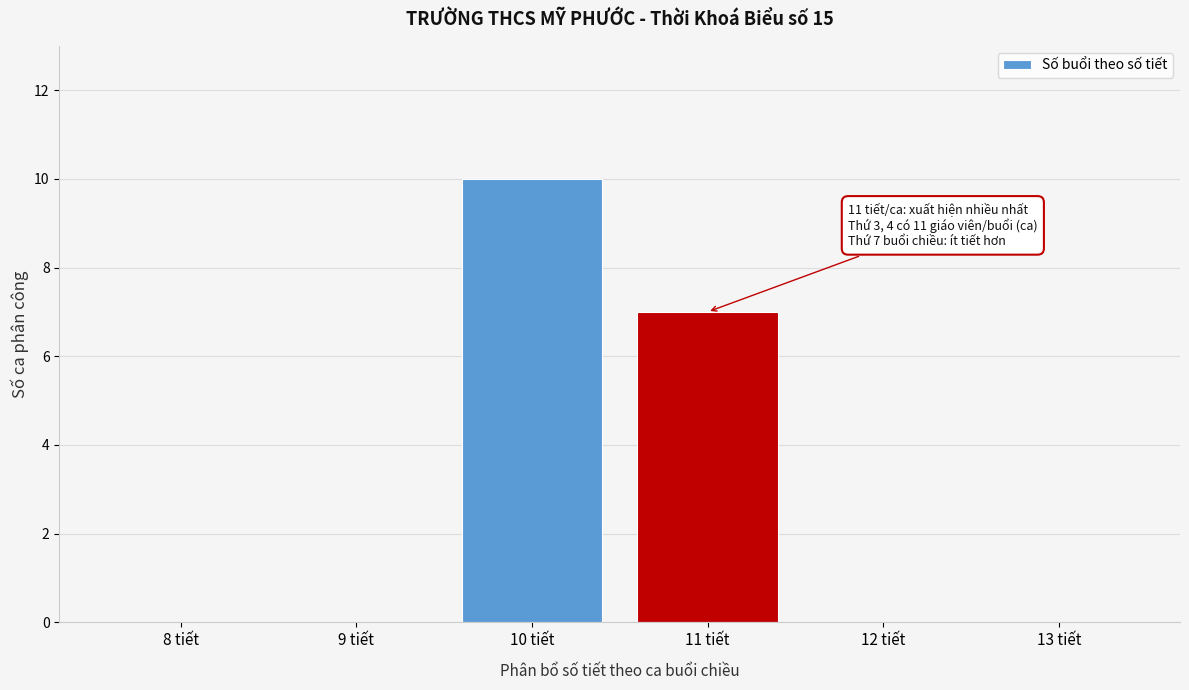

Reading right to left, extract all data points from this chart.

13 tiết=0	12 tiết=0	11 tiết=7	10 tiết=10	9 tiết=0	8 tiết=0